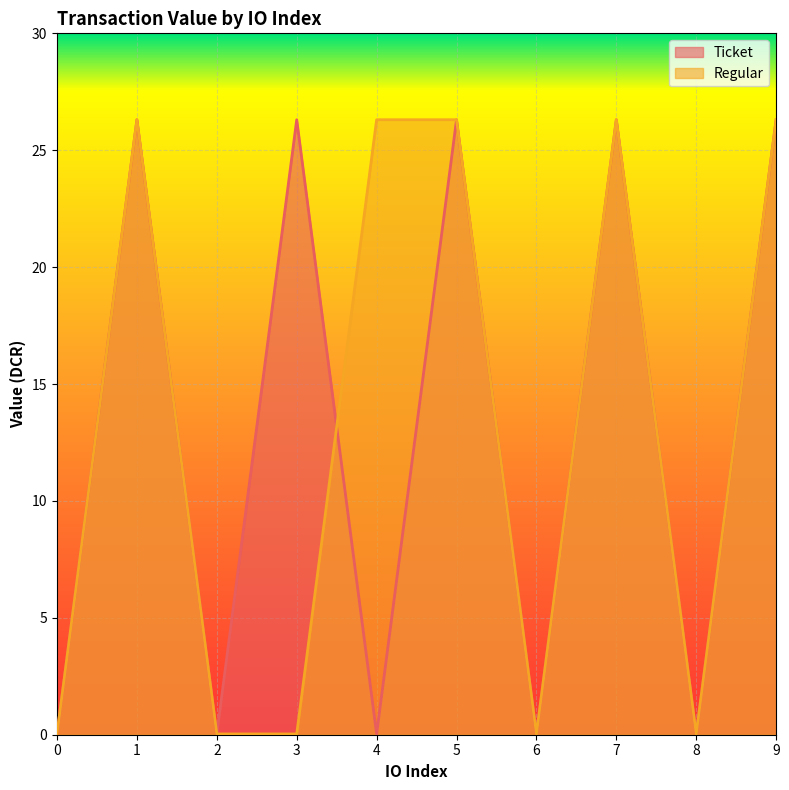

Which series has the largest total across all categories?

Ticket